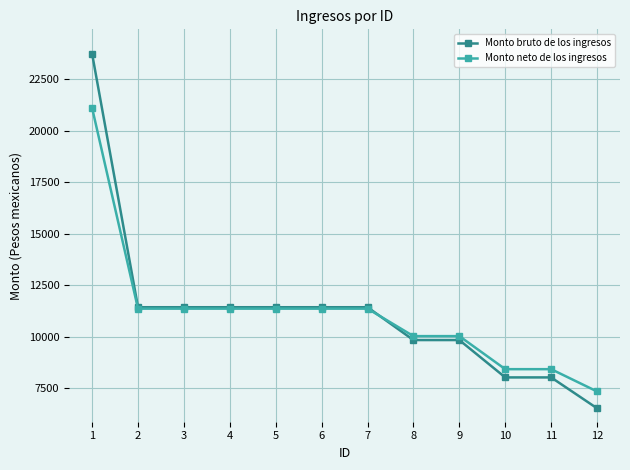

What is the sum of all Monto neto de los ingresos values?

133610.4